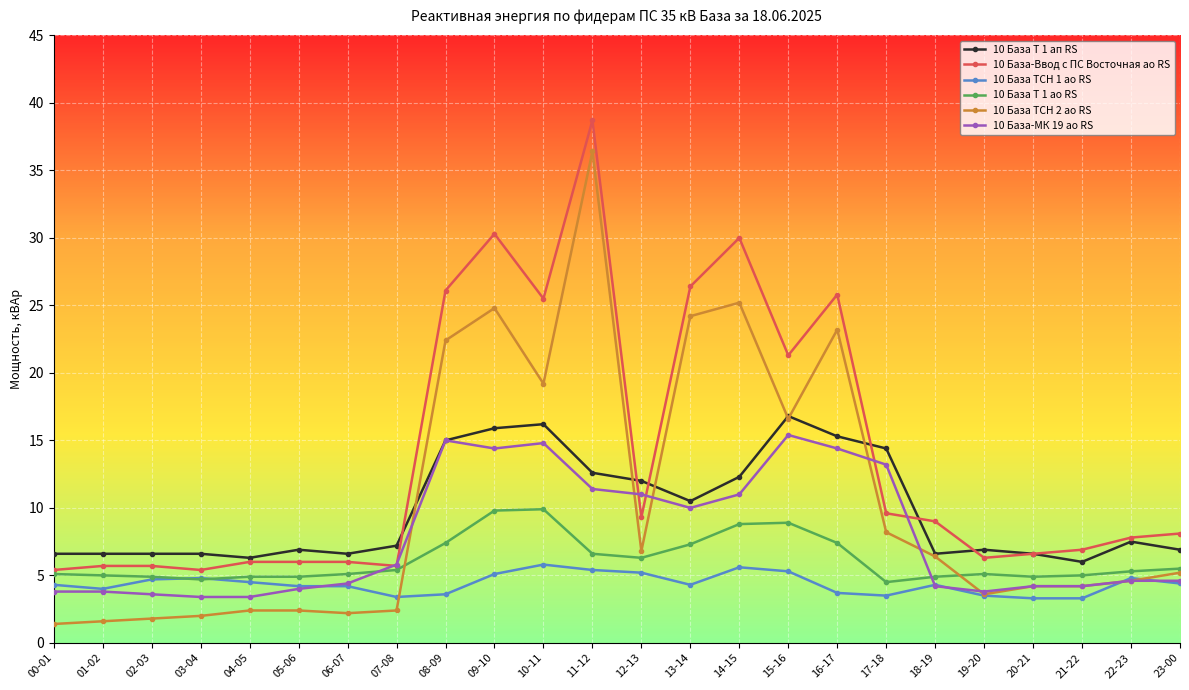

At which label does 10 База ТСН 1 ао RS first exceed 4?

00-01